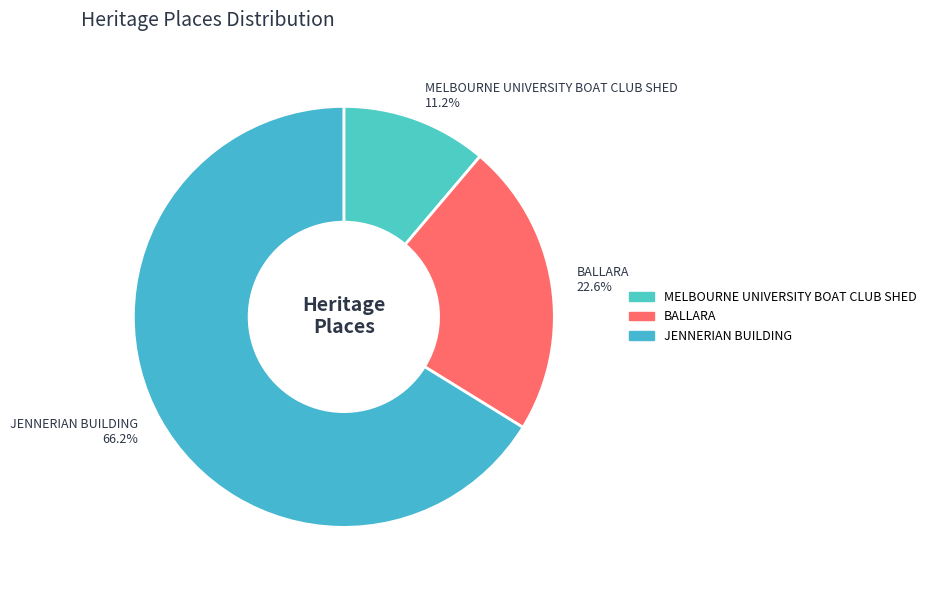

What is the ratio of the value at MELBOURNE UNIVERSITY BOAT CLUB SHED to the value at BALLARA?

0.5